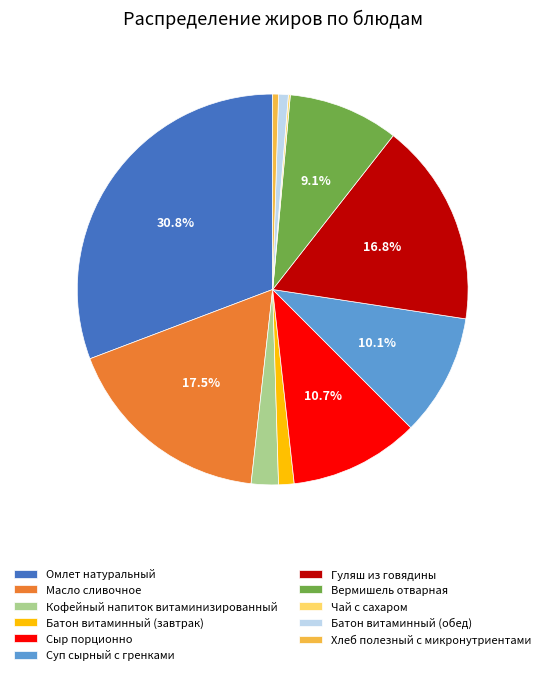

To the nearest percent, what is the difference between the largest and smallest slice percentages?

31%